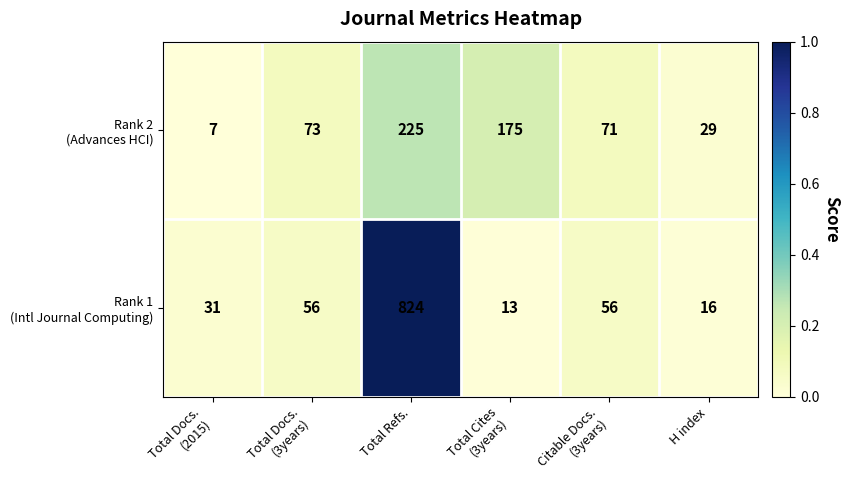

At which category does the chart reach its peak across all series?

Total Refs.